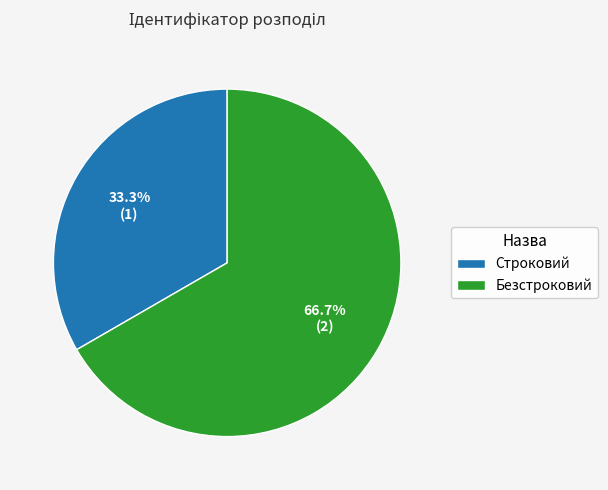

Which slice represents more than half of the pie?

Безстроковий